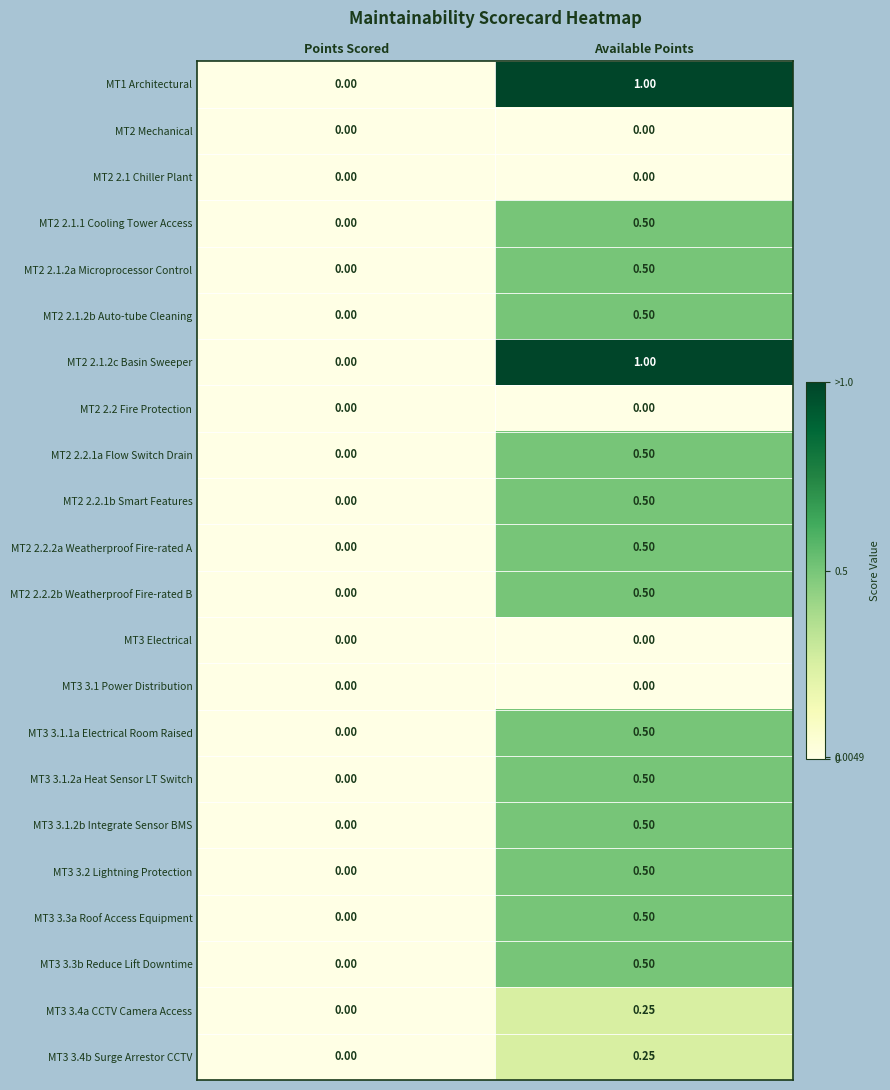

Where is MT2 2.1.2b Auto-tube Cleaning nearest to the value 0?

Points Scored